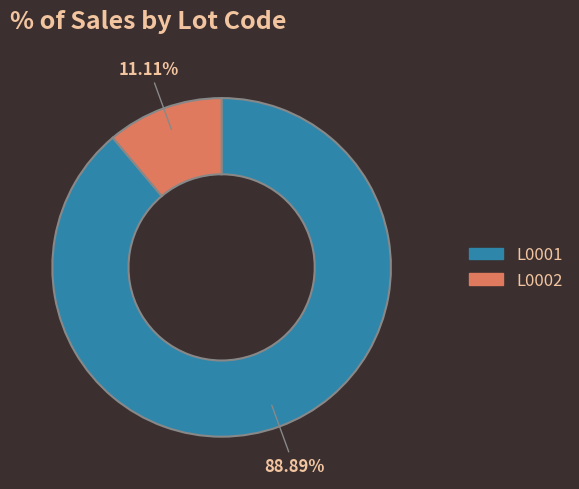

Does L0001 account for over 50% of the chart?

Yes